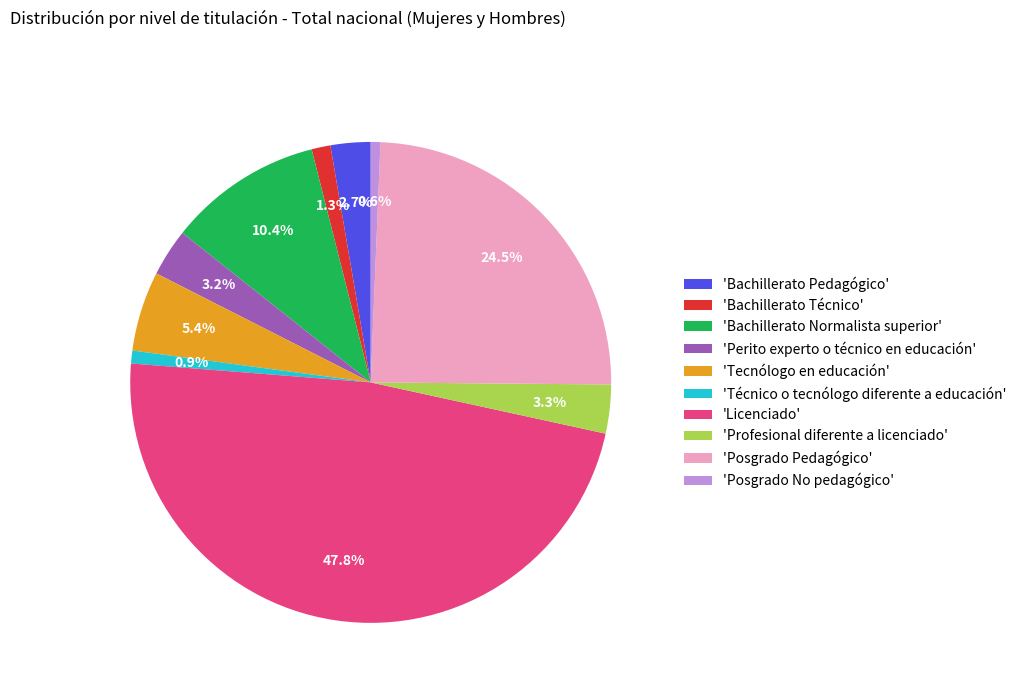

What is the largest slice in the pie chart?

'Licenciado'